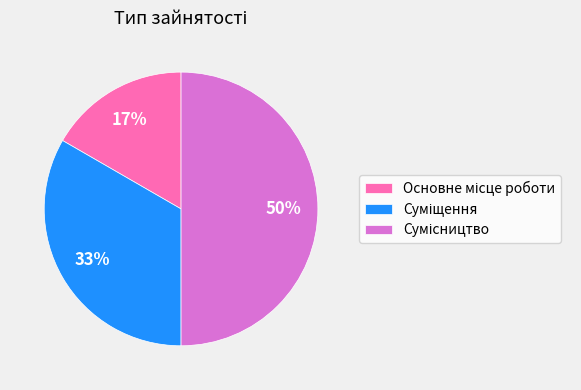

To the nearest percent, what is the difference between the largest and smallest slice percentages?

33%